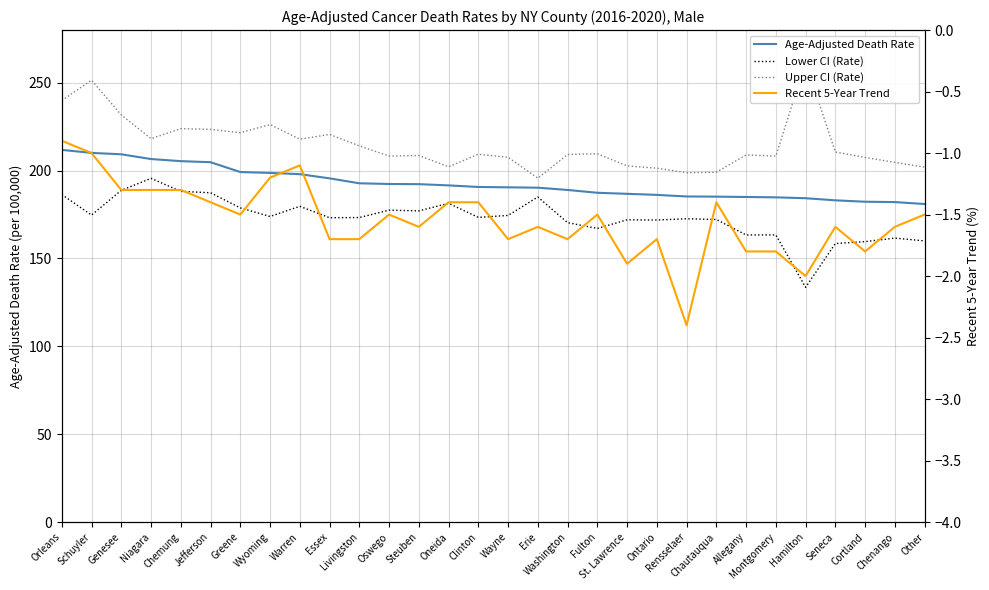

True or false: Age-Adjusted Death Rate has a value of 186.8 at St. Lawrence.

True